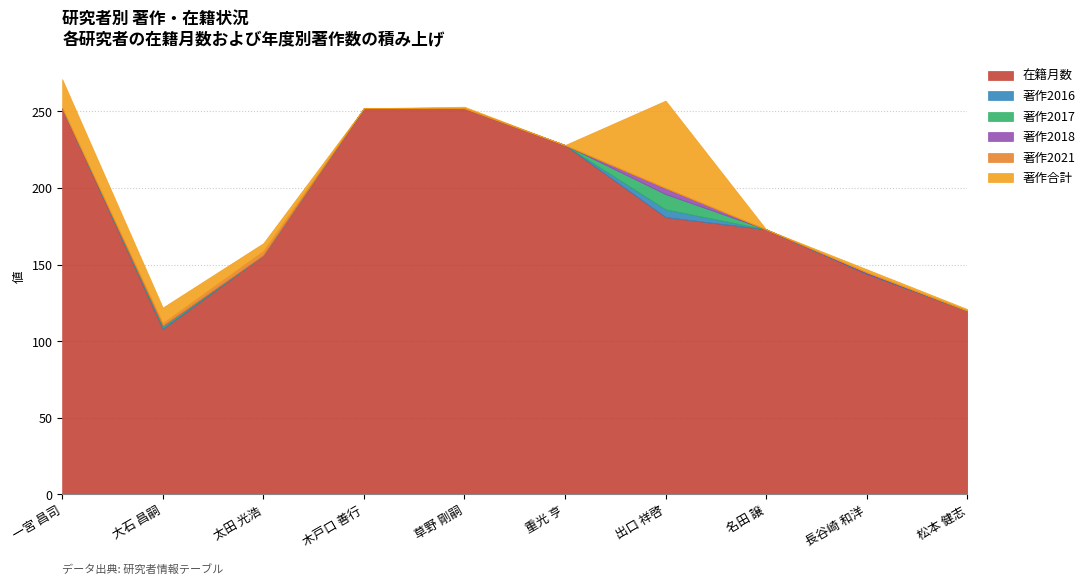

What position from the right is 出口 祥啓?

4